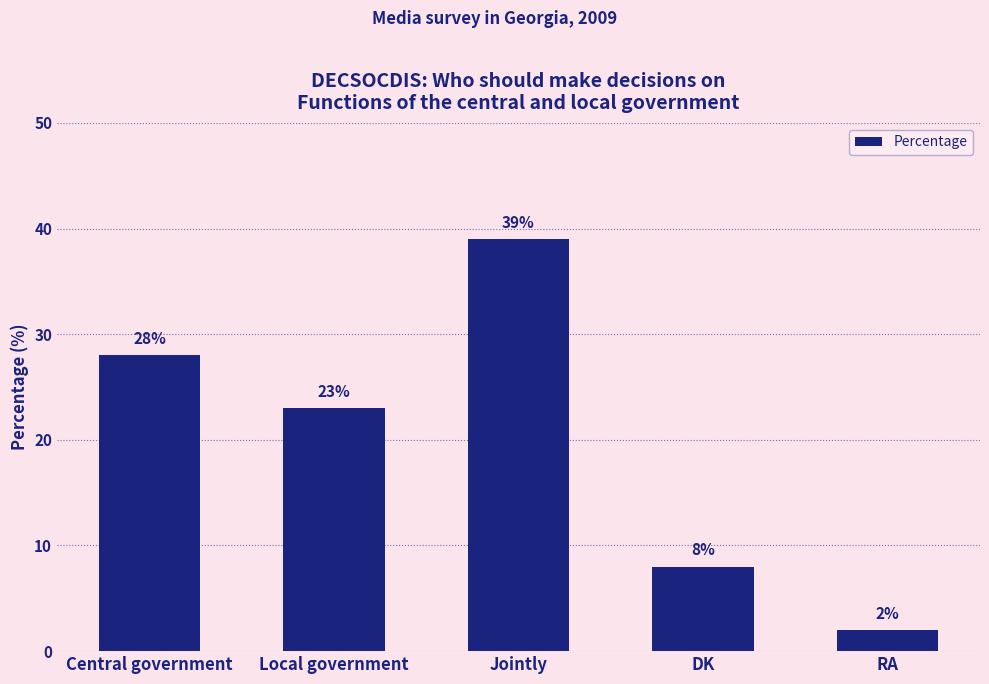

What is the average value?

20